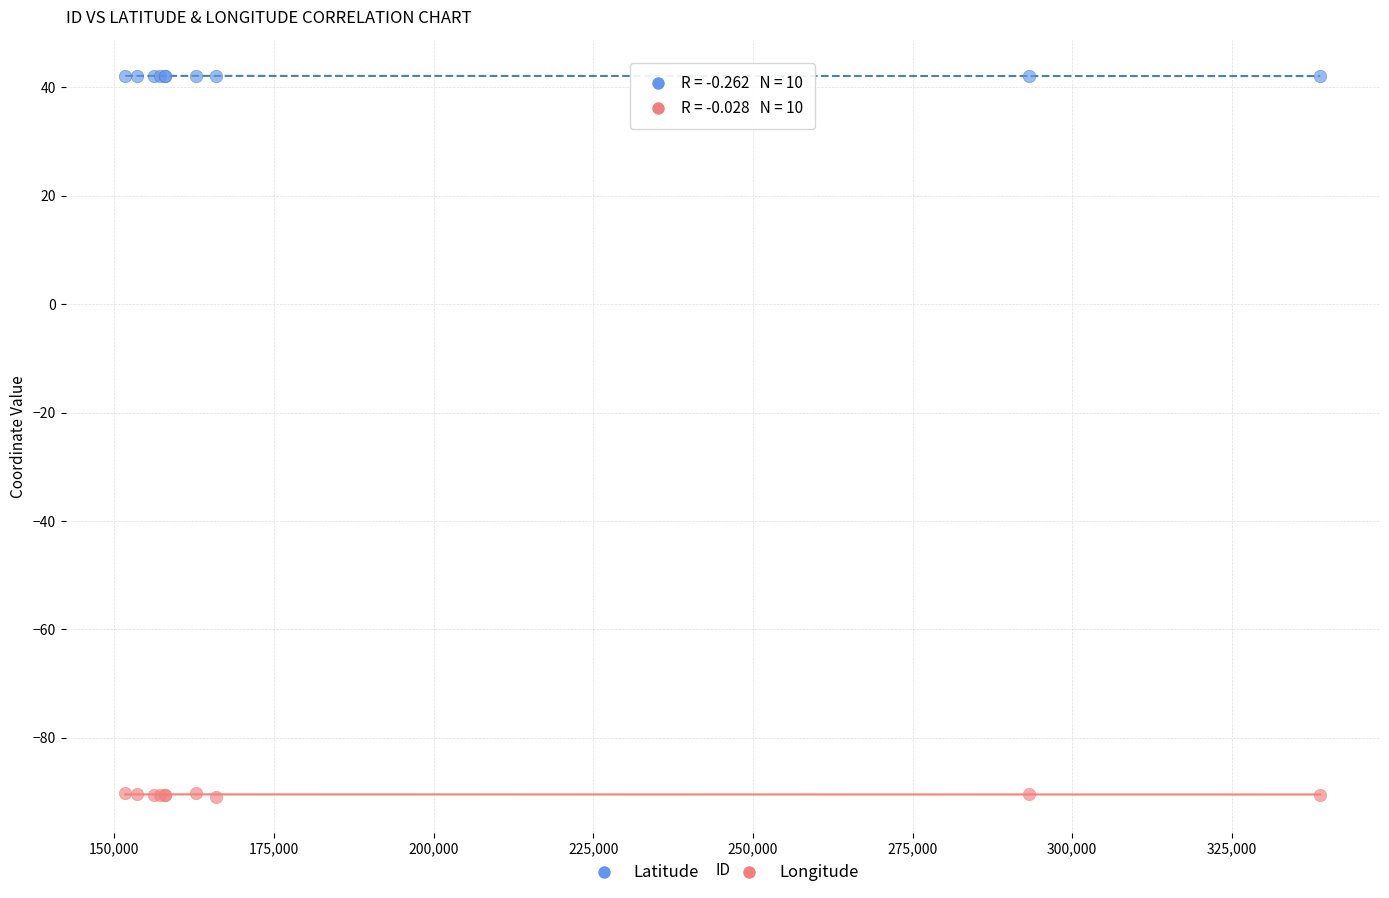

Which series has the largest Y range (max minus min)?

Longitude